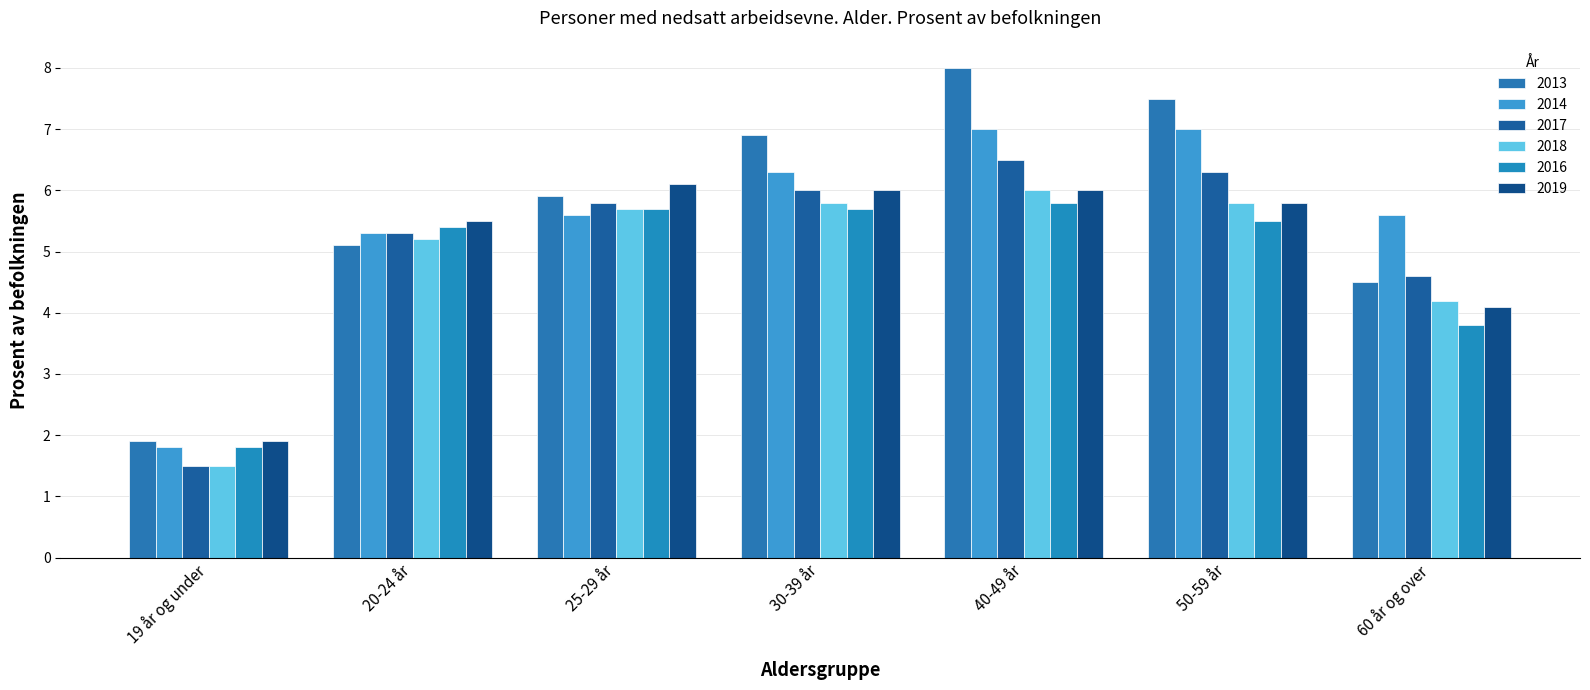

Between 20-24 år and 40-49 år, which series saw the biggest shift?

2013